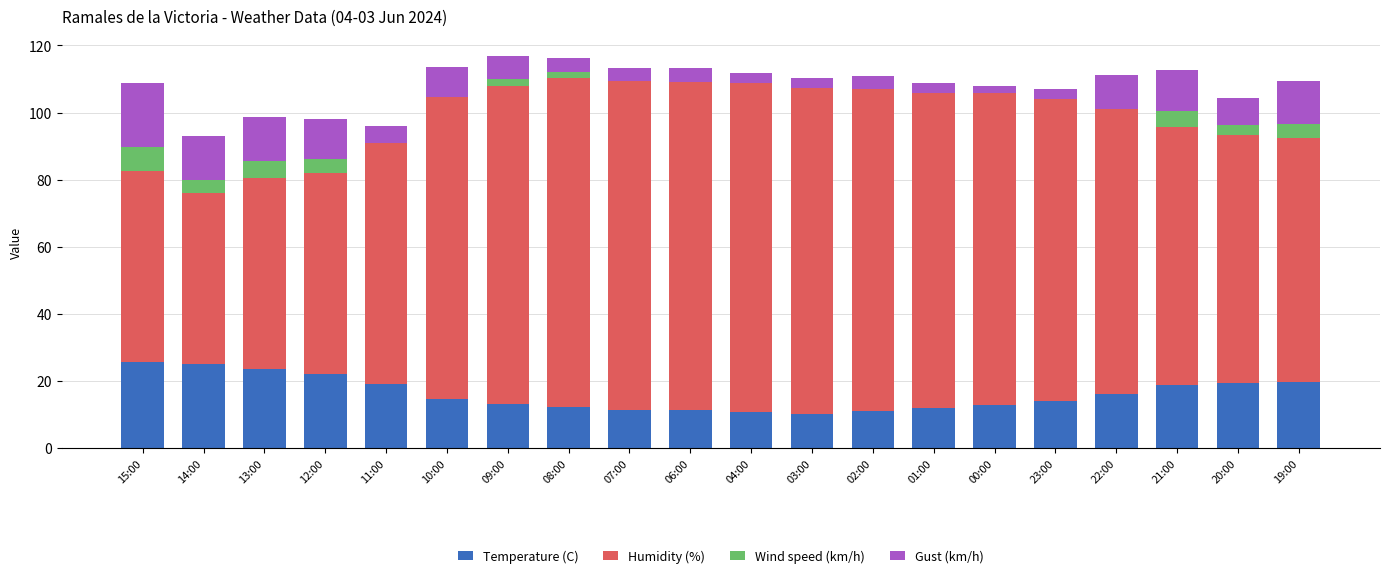

How many distinct data groups are displayed?

4